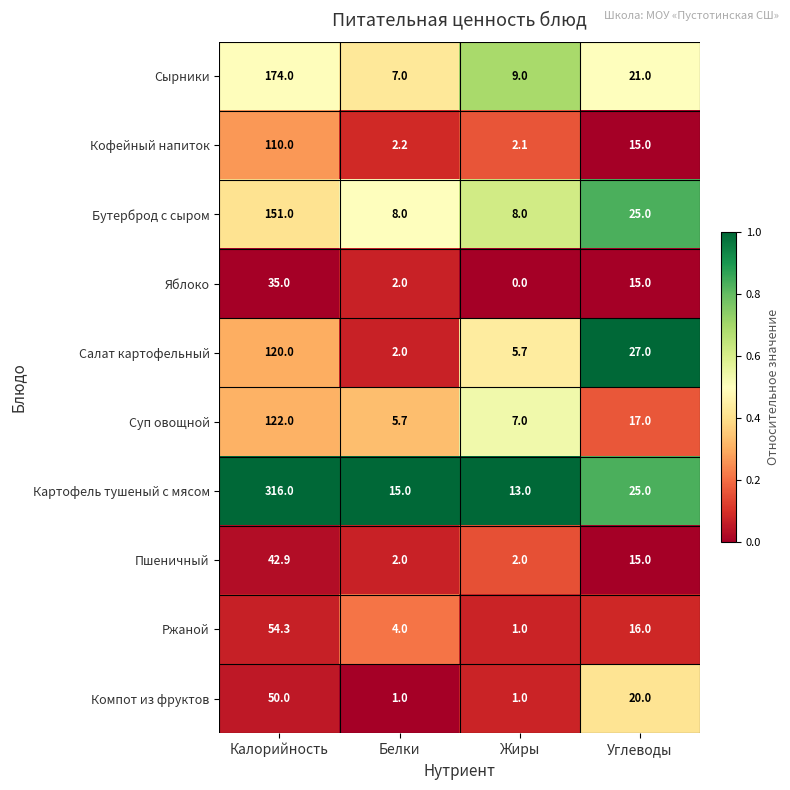

What is the difference between the maximum and minimum values in the Картофель тушеный с мясом series?

303.0